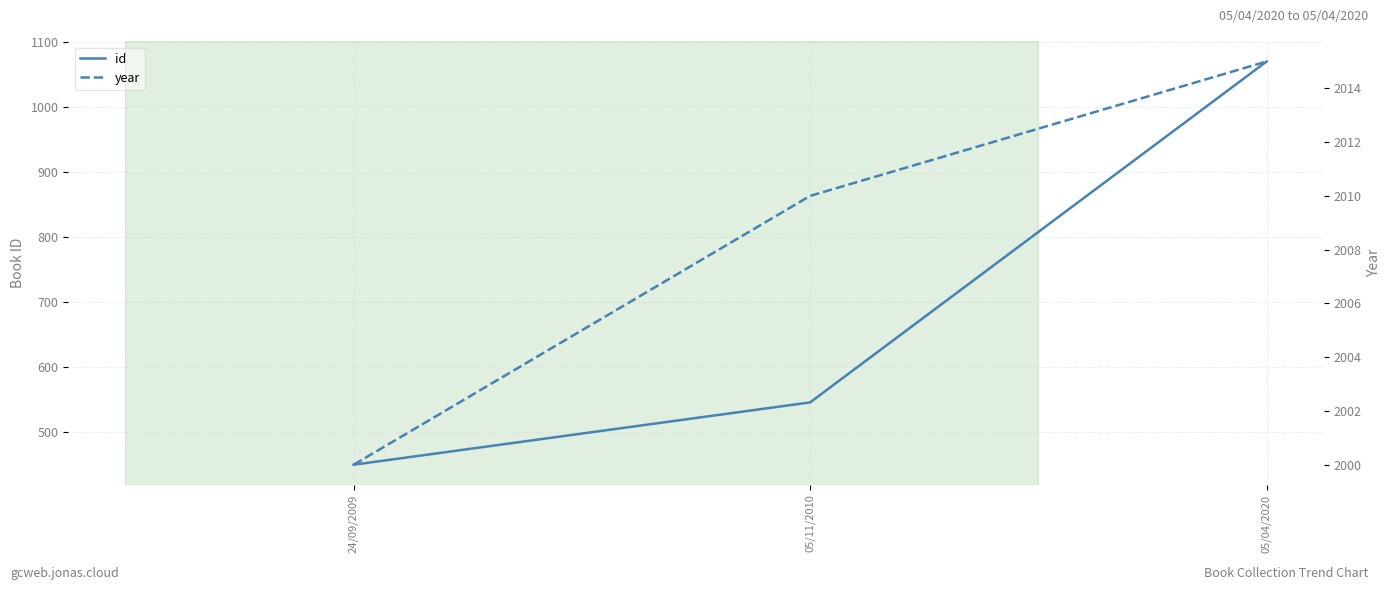

At which category is the sum across all series the highest?

05/04/2020